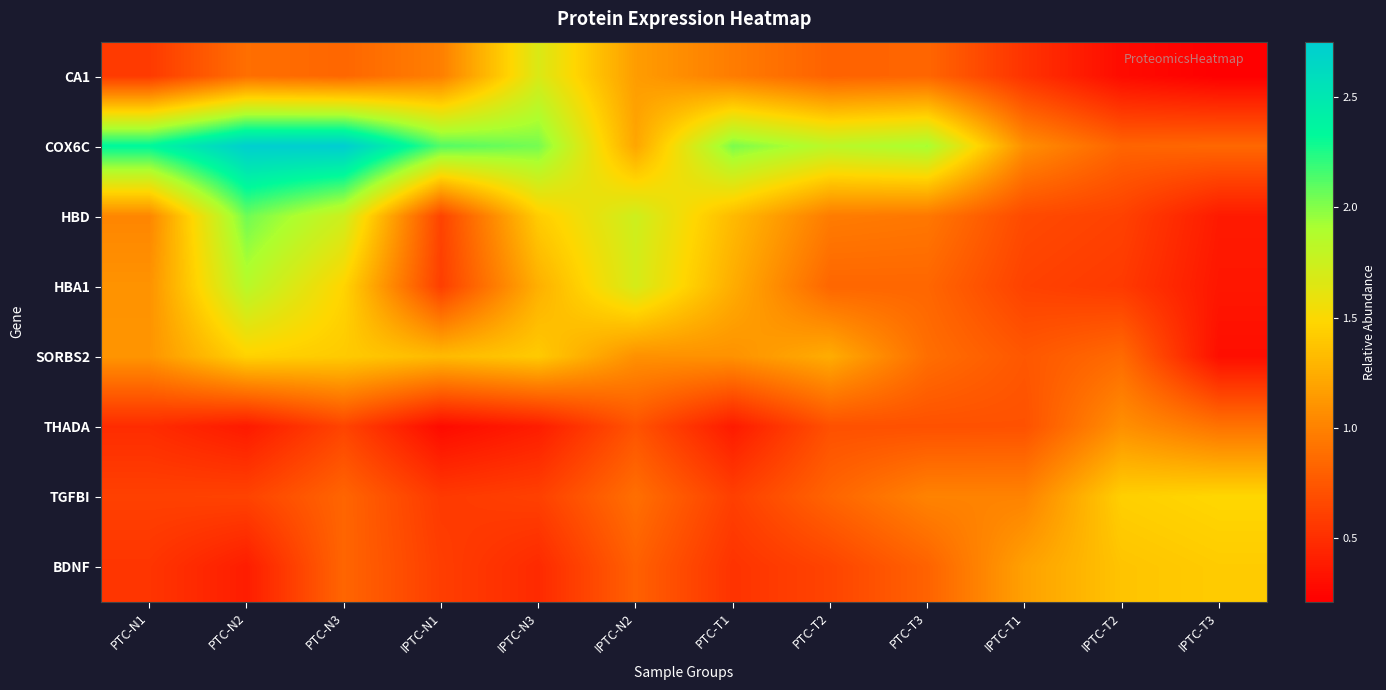

List the series in order of their peak value, highest first.

COX6C, HBD, HBA1, CA1, TGFBI, SORBS2, BDNF, THADA